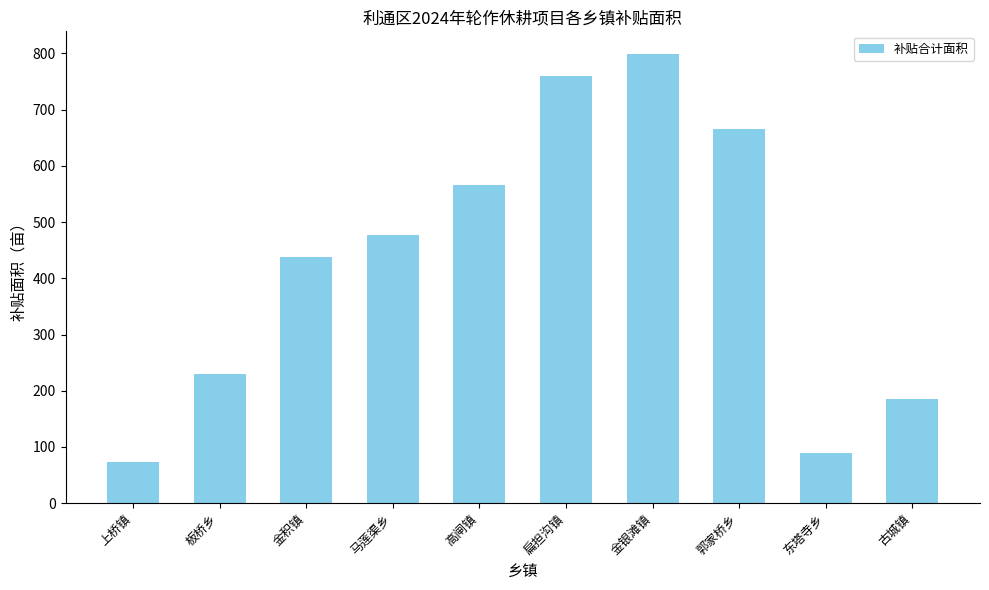

What is the difference between the second highest and minimum values?

686.9